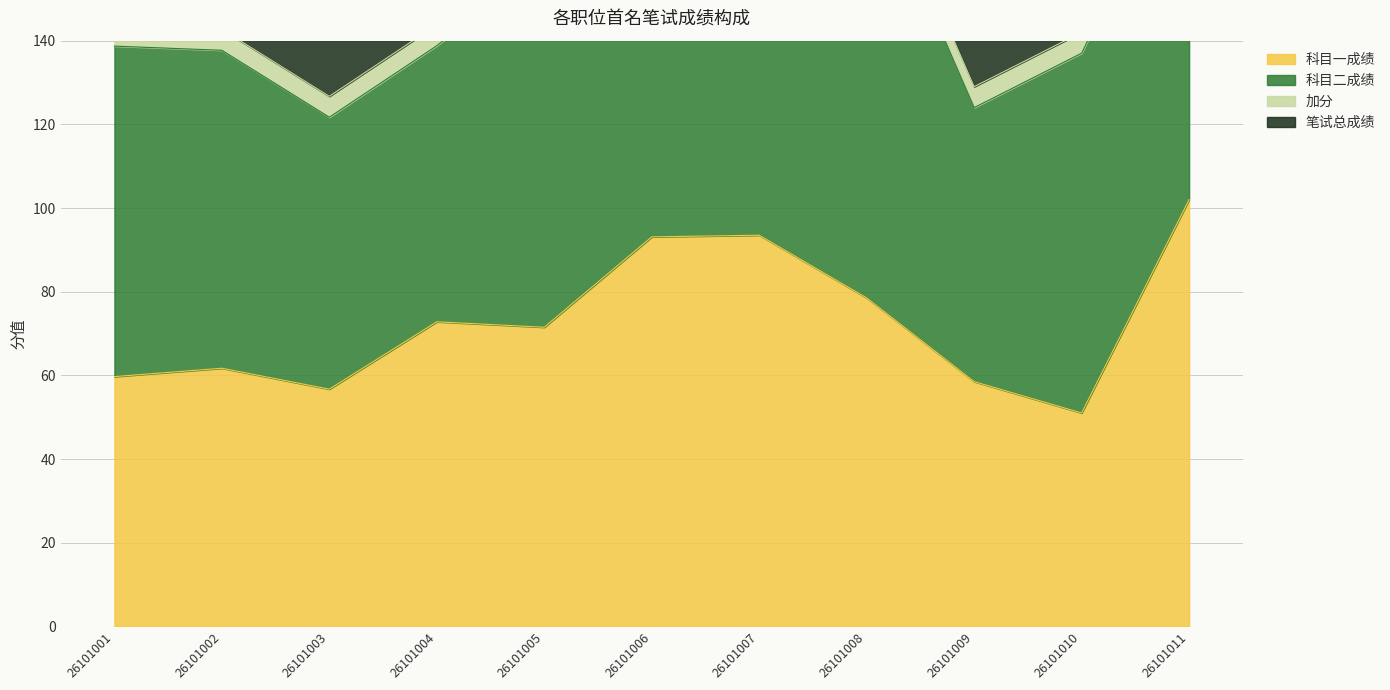

What is the greatest value displayed?

263.3